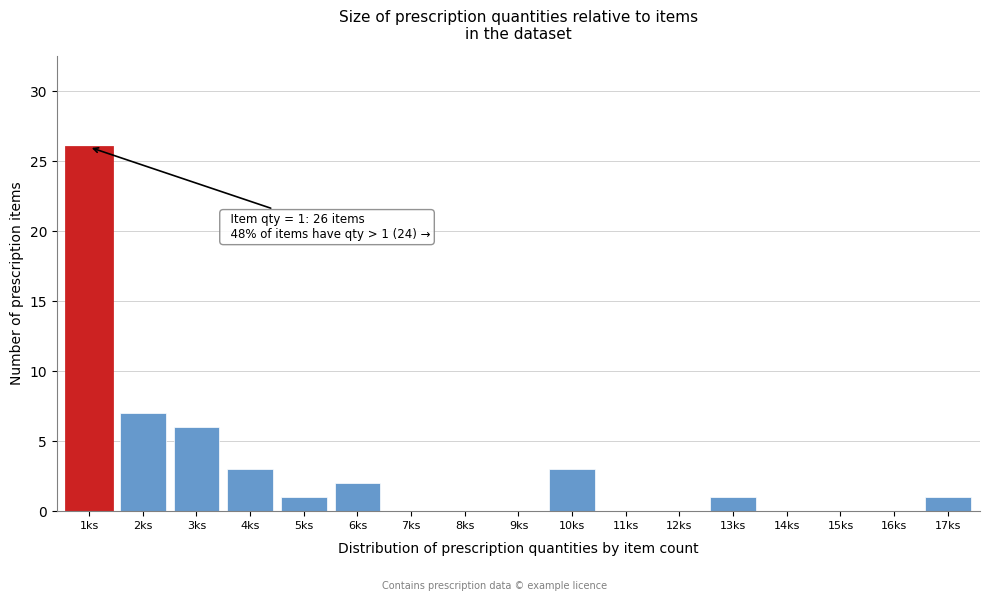

Reading left to right, transcribe all the data shown in this chart.

1ks=26	2ks=7	3ks=6	4ks=3	5ks=1	6ks=2	7ks=0	8ks=0	9ks=0	10ks=3	11ks=0	12ks=0	13ks=1	14ks=0	15ks=0	16ks=0	17ks=1